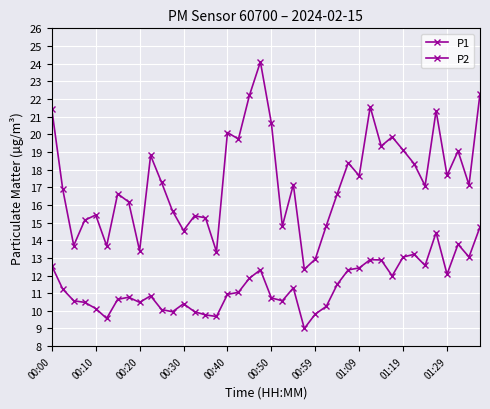

At how many categories does at least one series exceed 11?

40